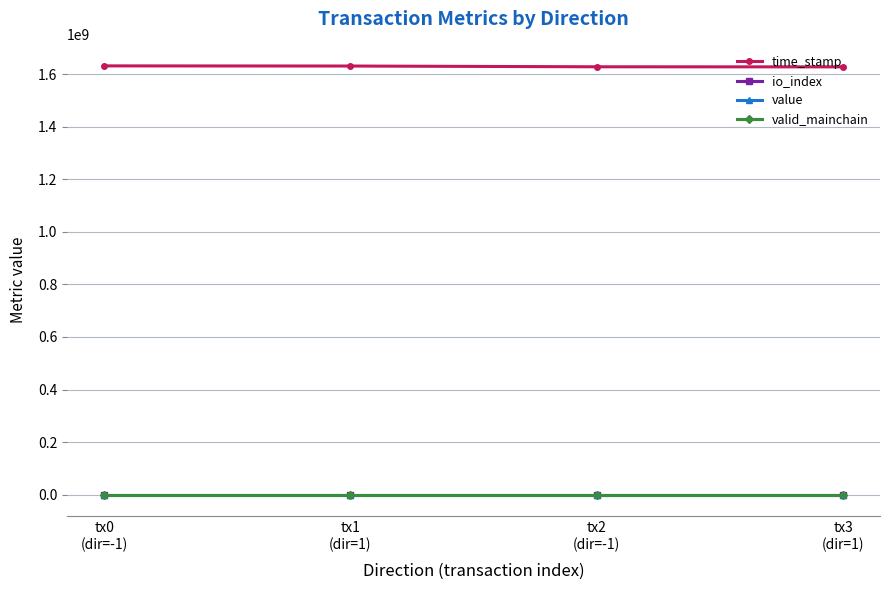

What is the minimum value shown in the chart?

1.0